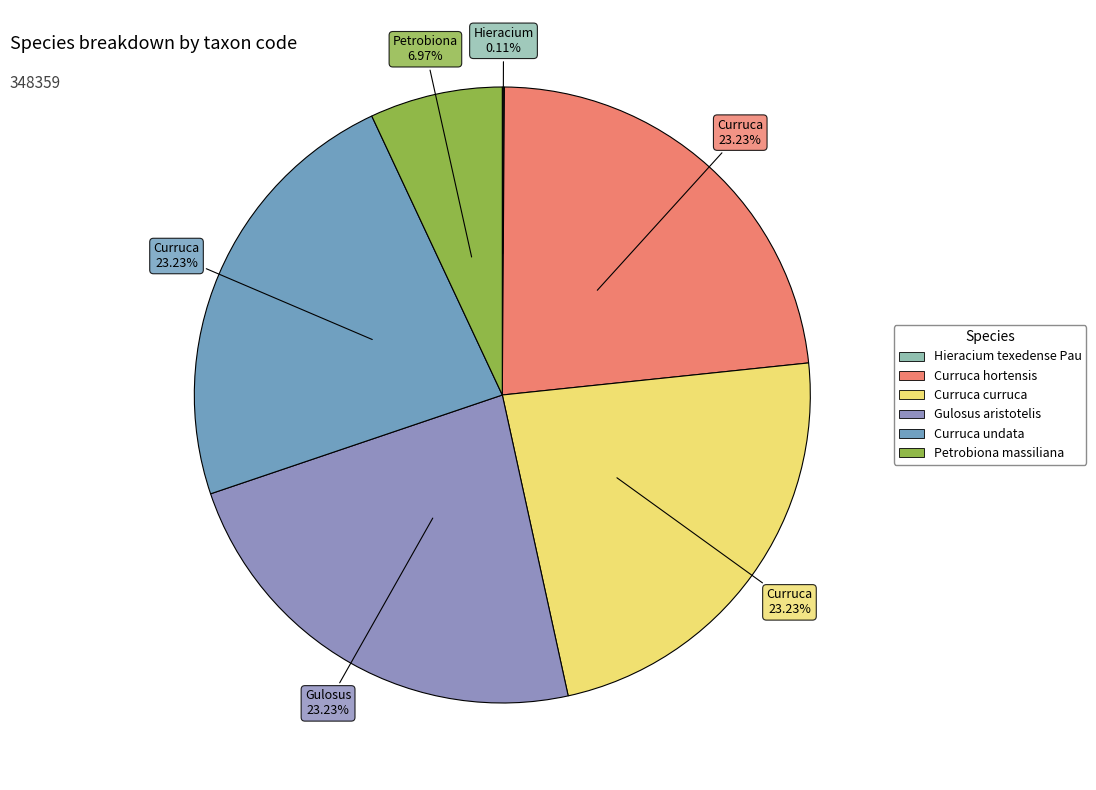

What is the change in value from Curruca curruca to Petrobiona massiliana?

-56658